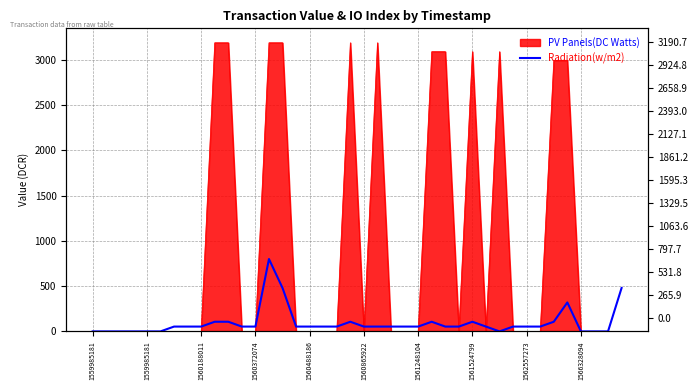

How many data points does each series have?

40